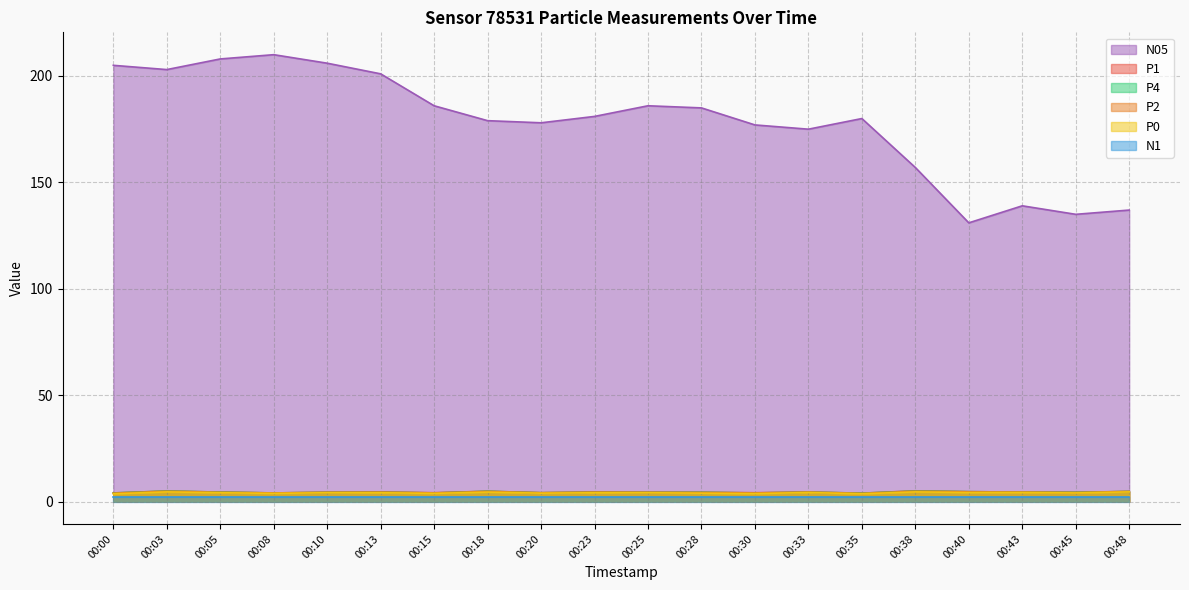

Which series has the widest spread of values?

N05